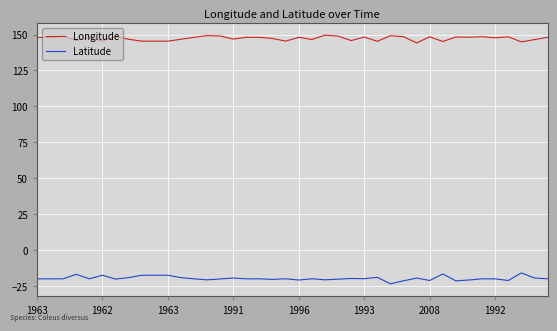

What is the maximum value for Latitude?

-16.0